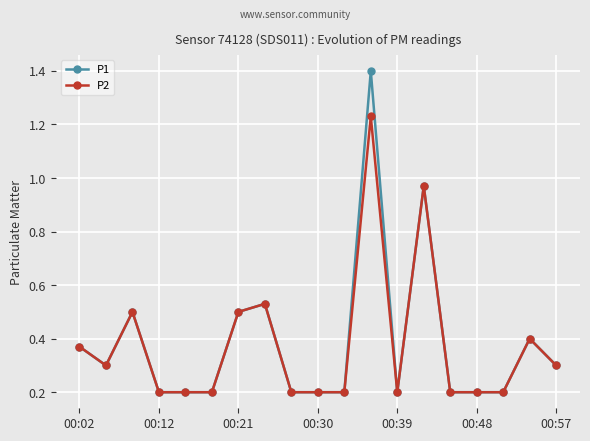

Which series has the largest range (max minus min)?

P1